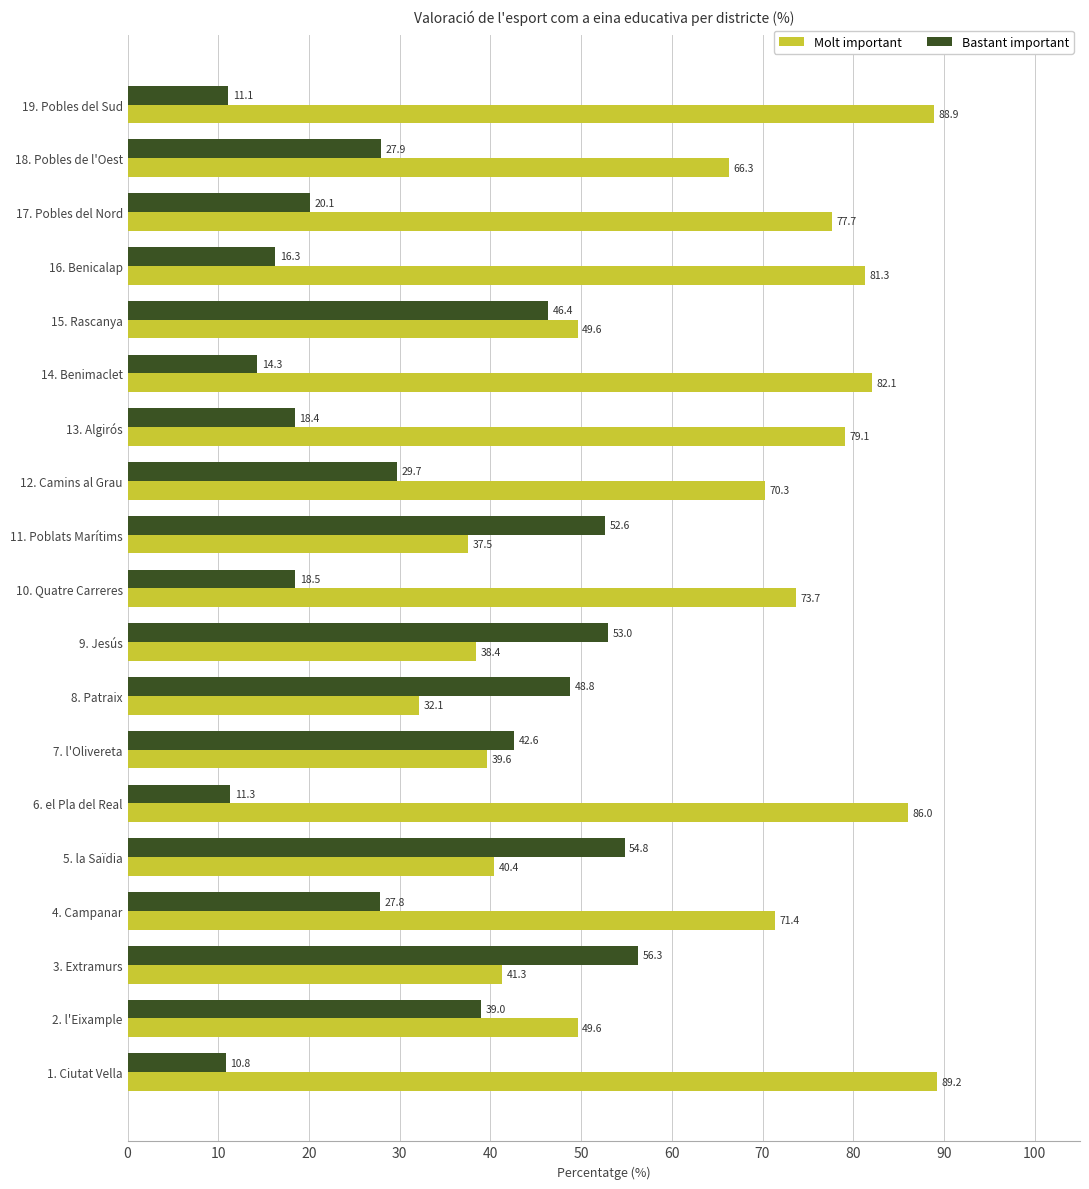

How many categories are shown in the chart?

19